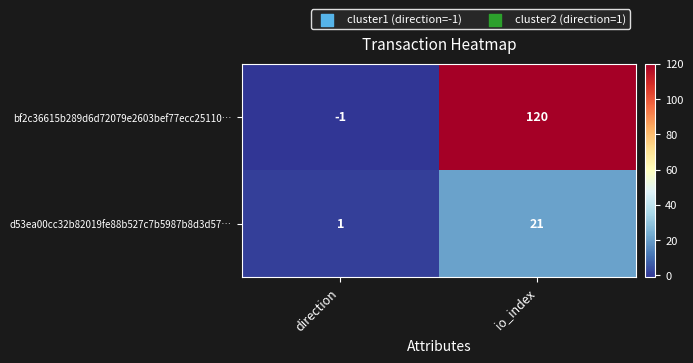

Reading left to right, extract all data points from this chart.

bf2c36615b289d6d72079e2603bef77ecc25110…: direction=-1	io_index=120
d53ea00cc32b82019fe88b527c7b5987b8d3d57…: direction=1	io_index=21